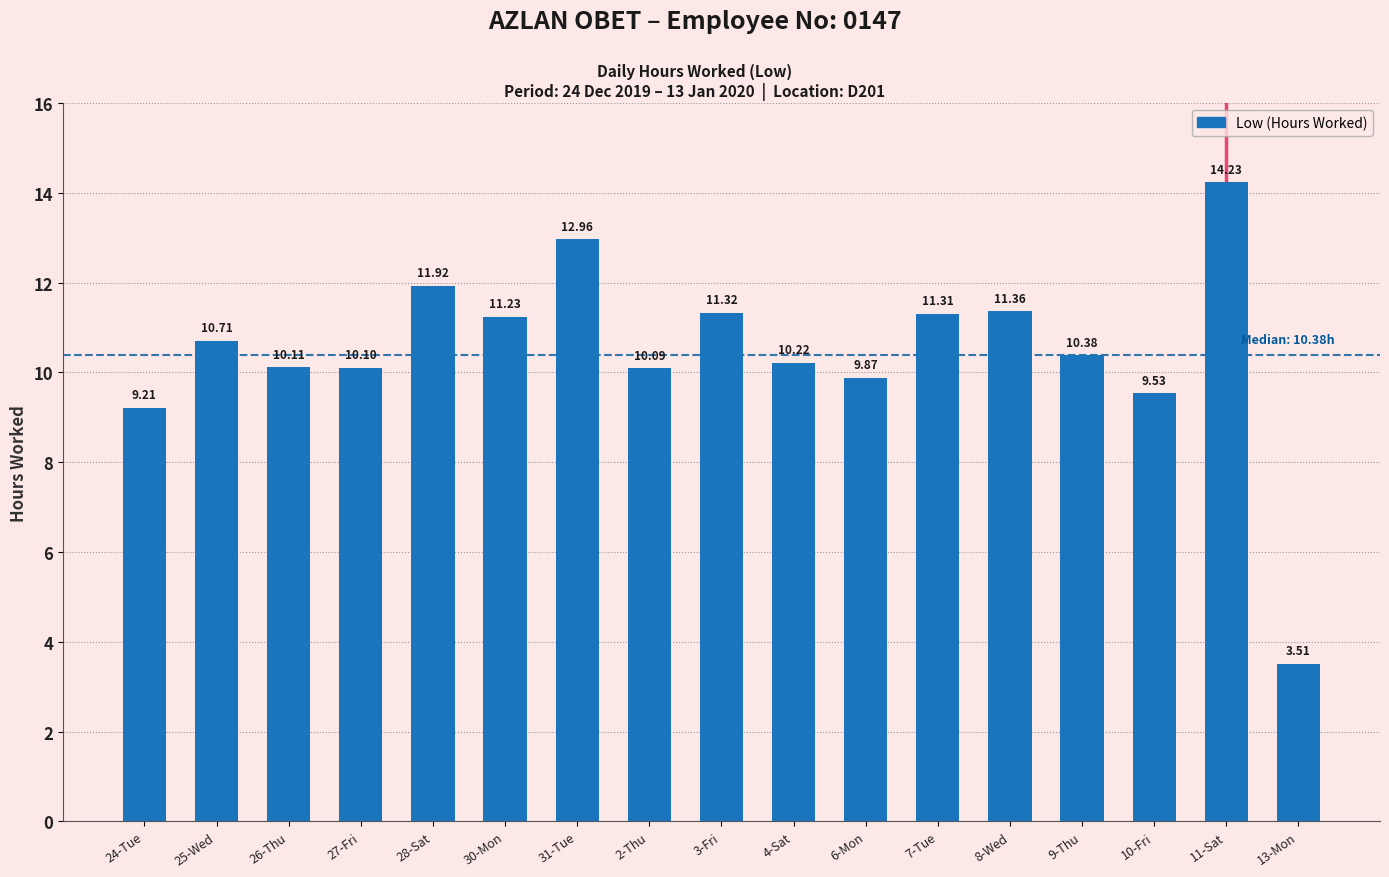

What is the change in value from 4-Sat to 13-Mon?

-6.7